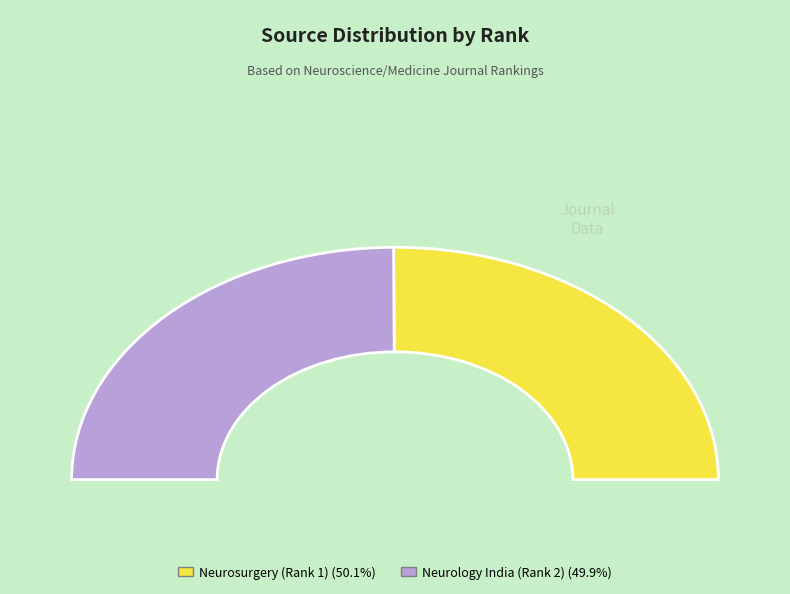

Approximately how many times larger is the value at Neurology India (Rank 2) compared to Neurosurgery (Rank 1)?

1.0